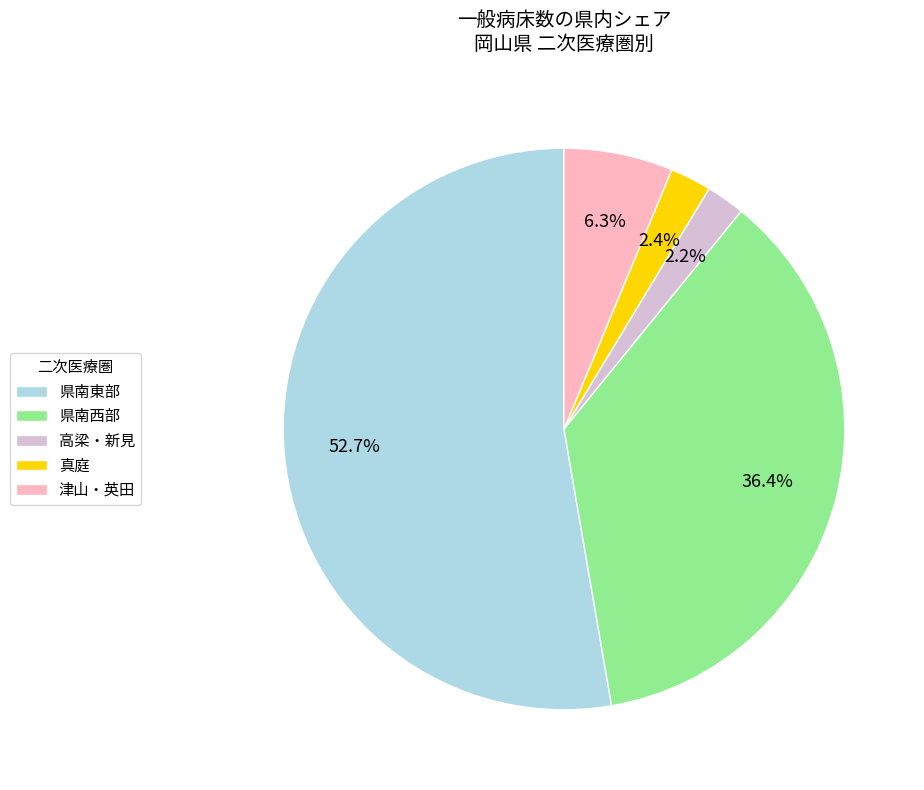

Is it true that 県南東部 is 53% of the pie?

True